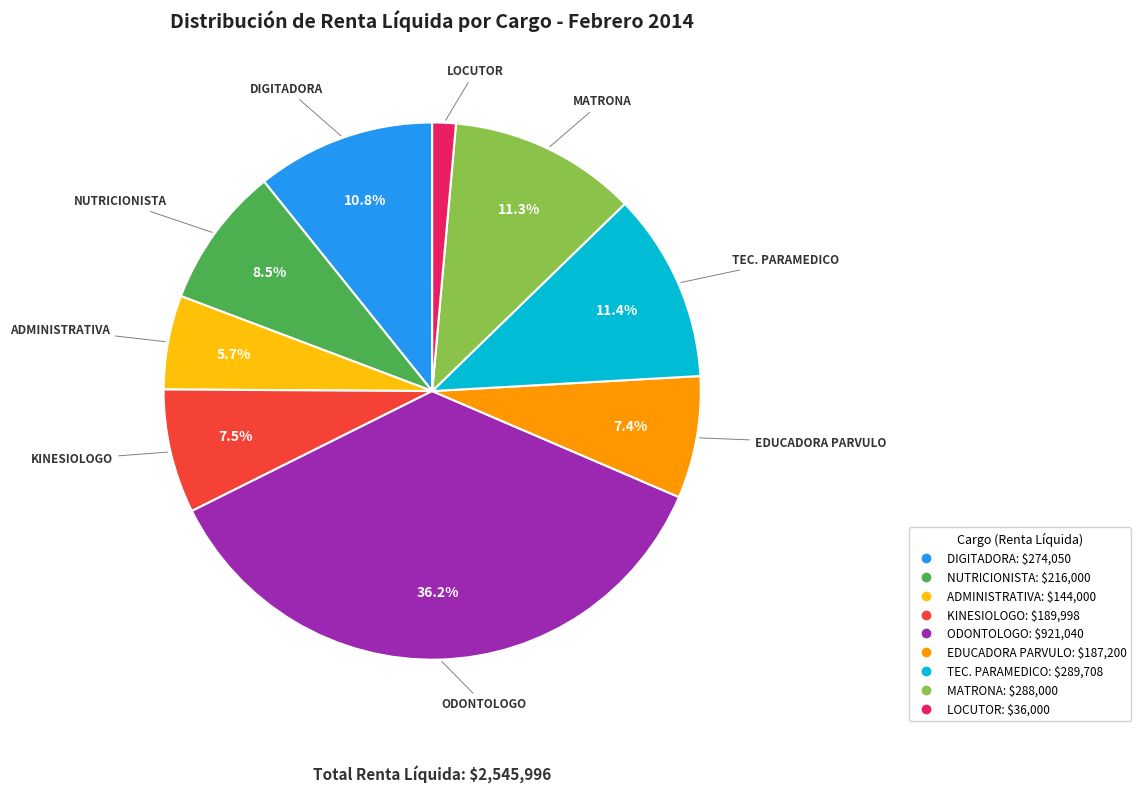

How much of the chart is everything except NUTRICIONISTA?

91.5%